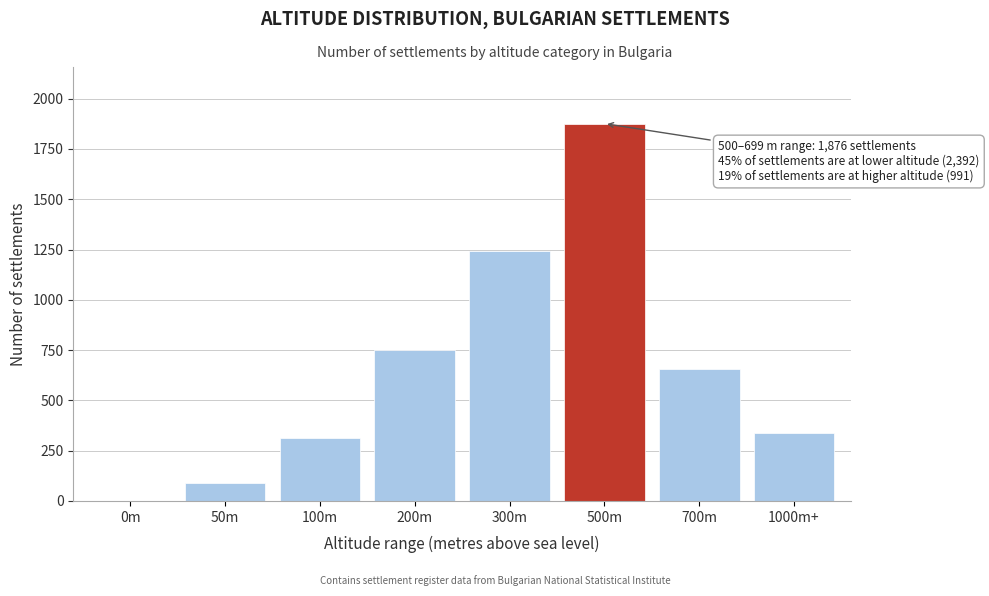

Reading left to right, transcribe all the data shown in this chart.

0m=0	50m=89	100m=312	200m=748	300m=1243	500m=1876	700m=654	1000m+=337